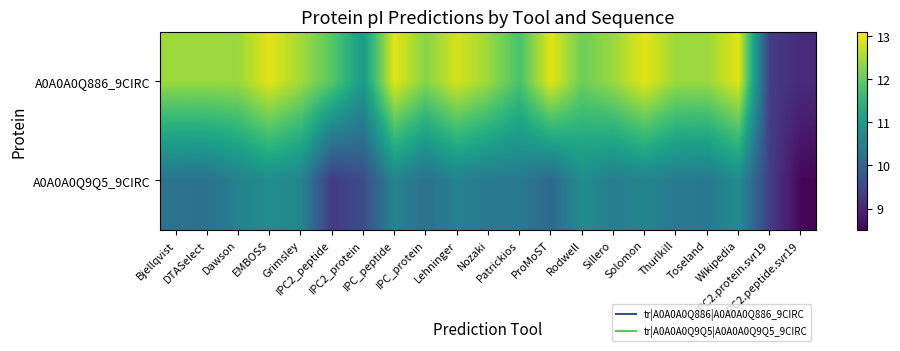

What is the total value across all series at Toseland?

22.8